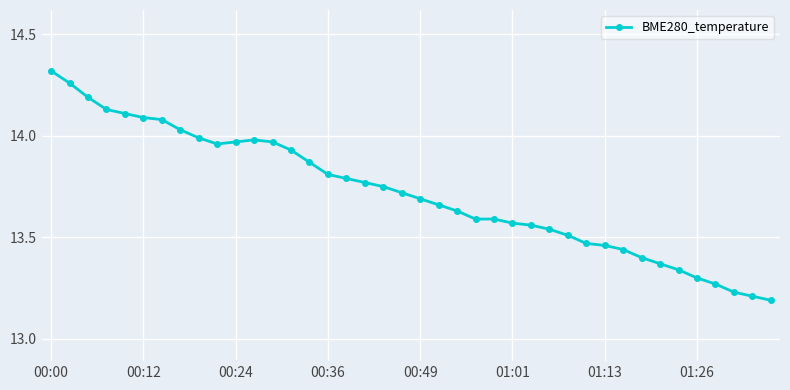

What is the difference between the maximum and minimum values?

1.1